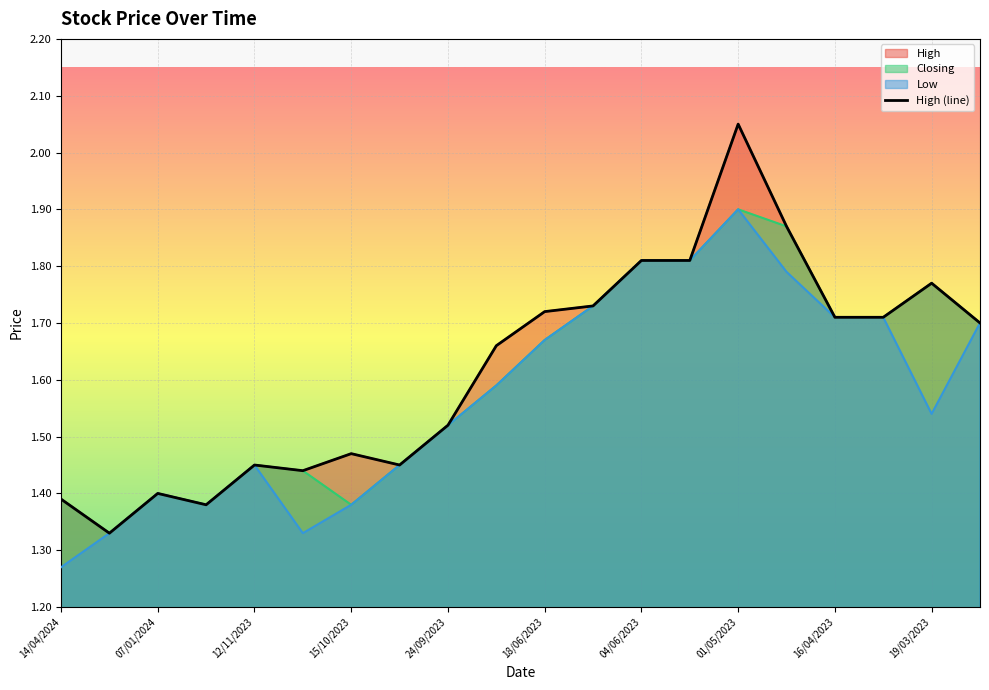

What is the difference between the maximum and minimum values in the Closing series?

0.6